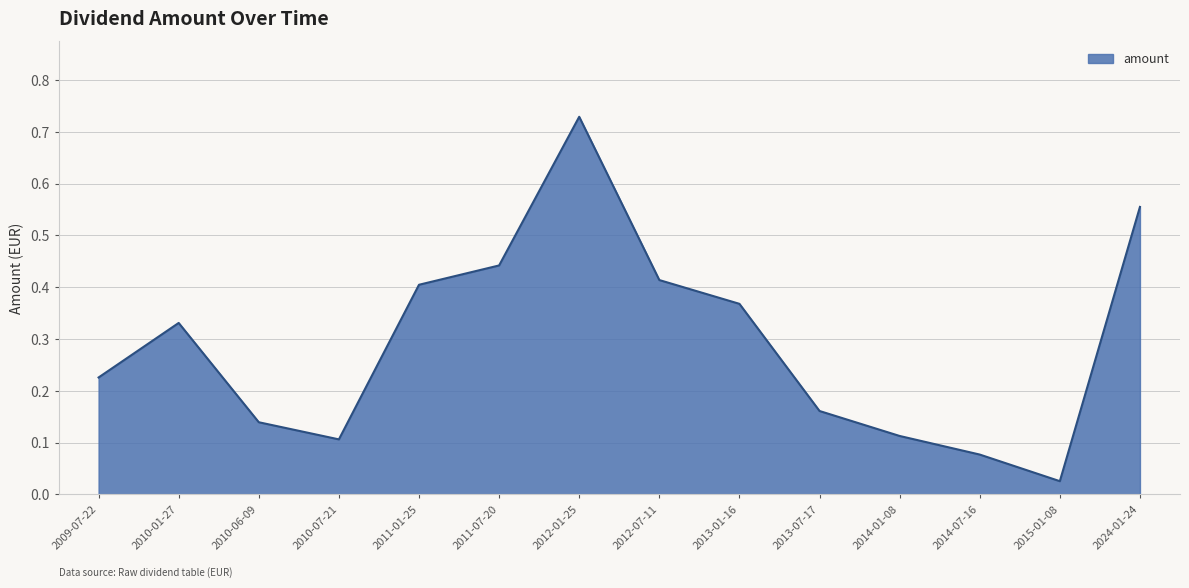

Does the chart have visible grid lines?

Yes